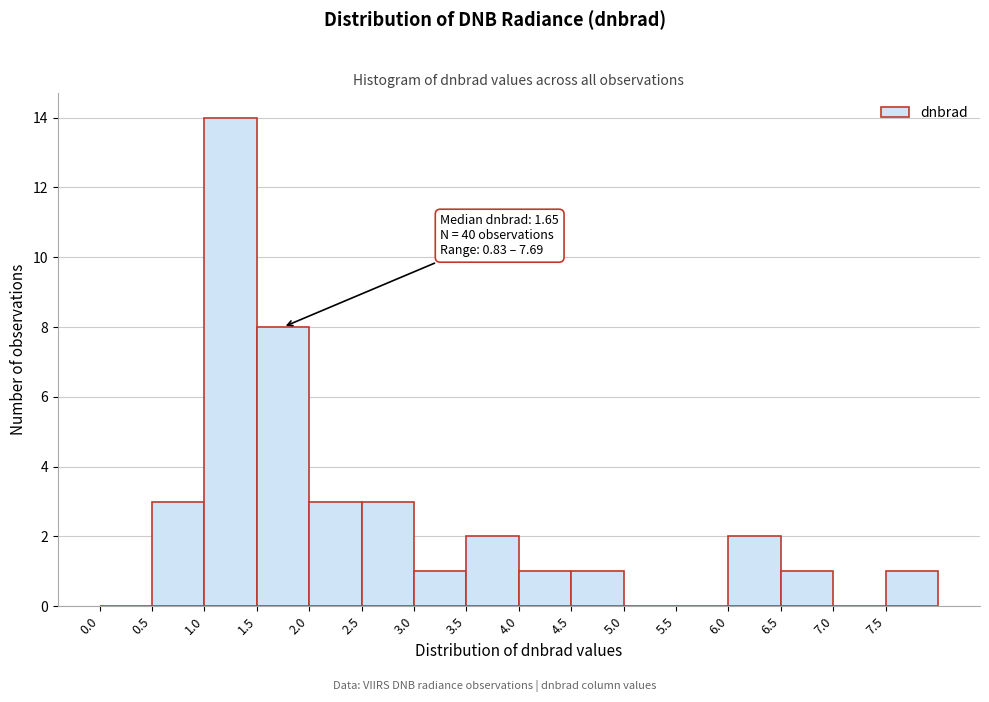

Which range on the x-axis has the tallest bar?

1.0 to 1.5